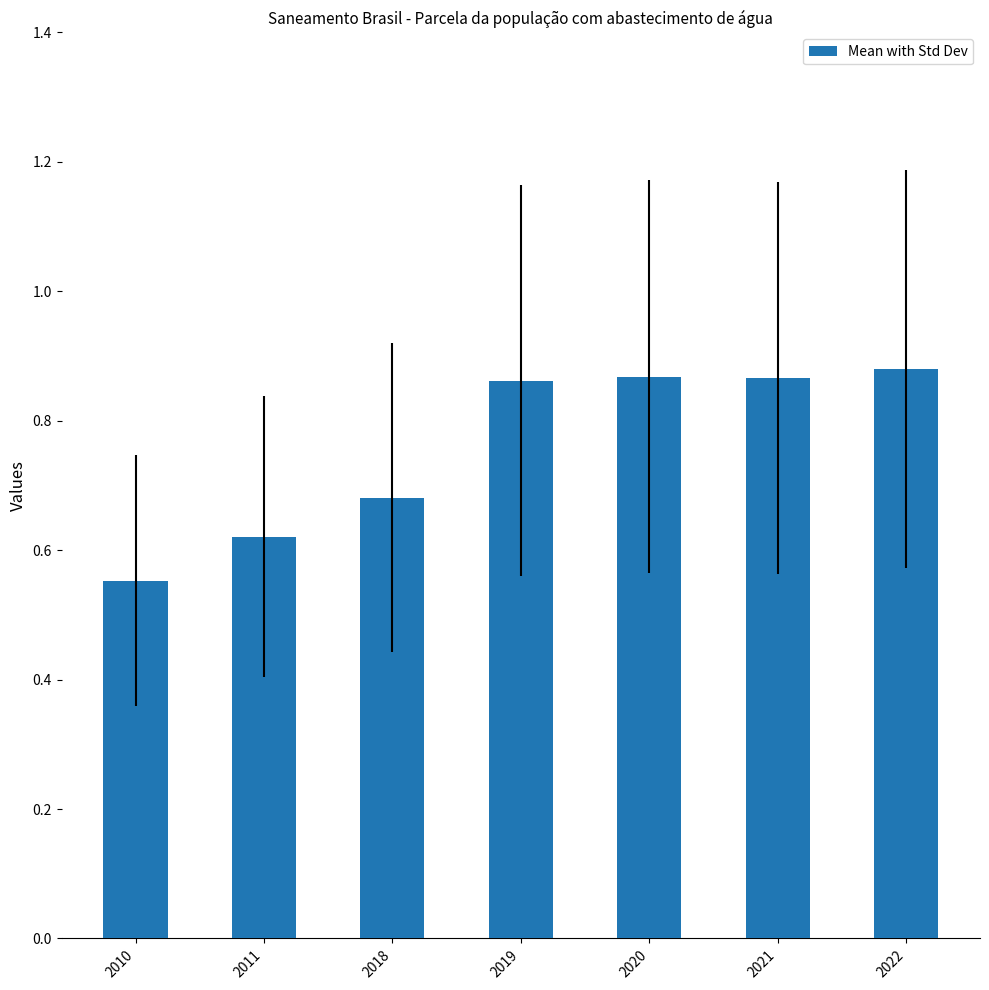

Does the chart contain any negative values?

No